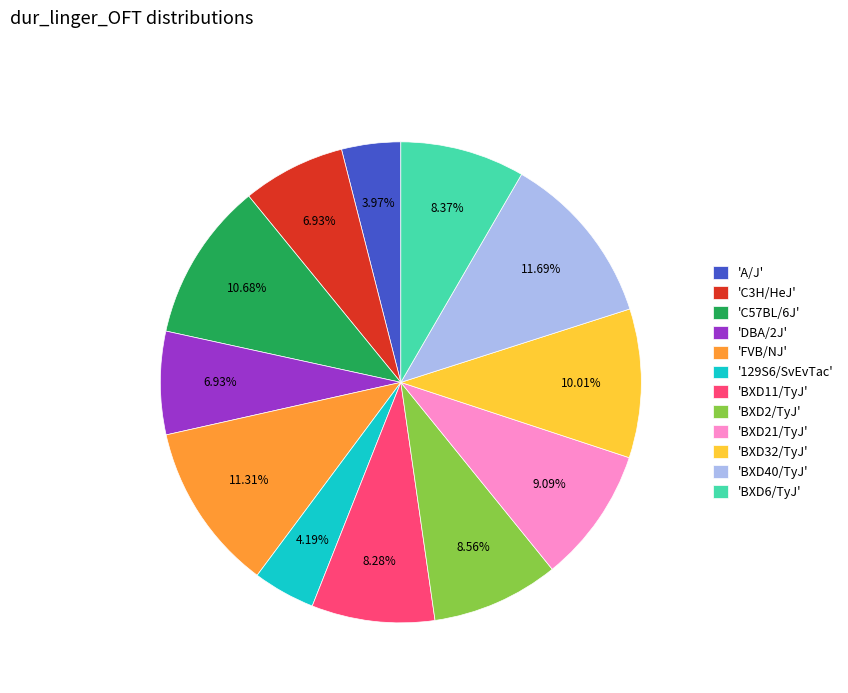

Between 'BXD11/TyJ' and 'BXD40/TyJ', which is larger?

'BXD40/TyJ'